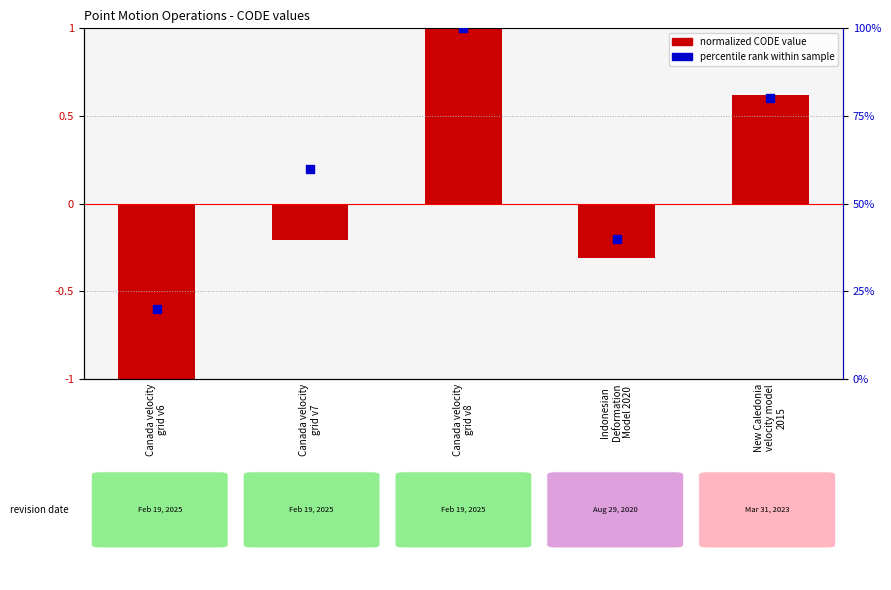

Which series contains the highest Y value?

percentile rank within sample